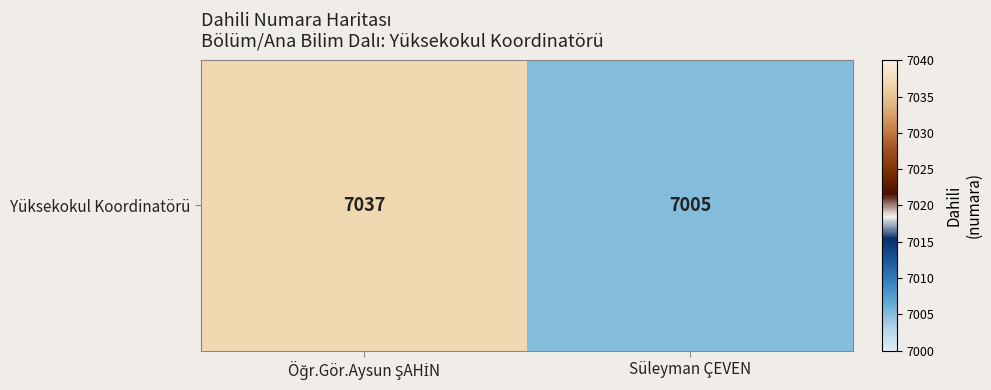

Which label corresponds to the largest value in the chart?

Öğr.Gör.Aysun ŞAHİN